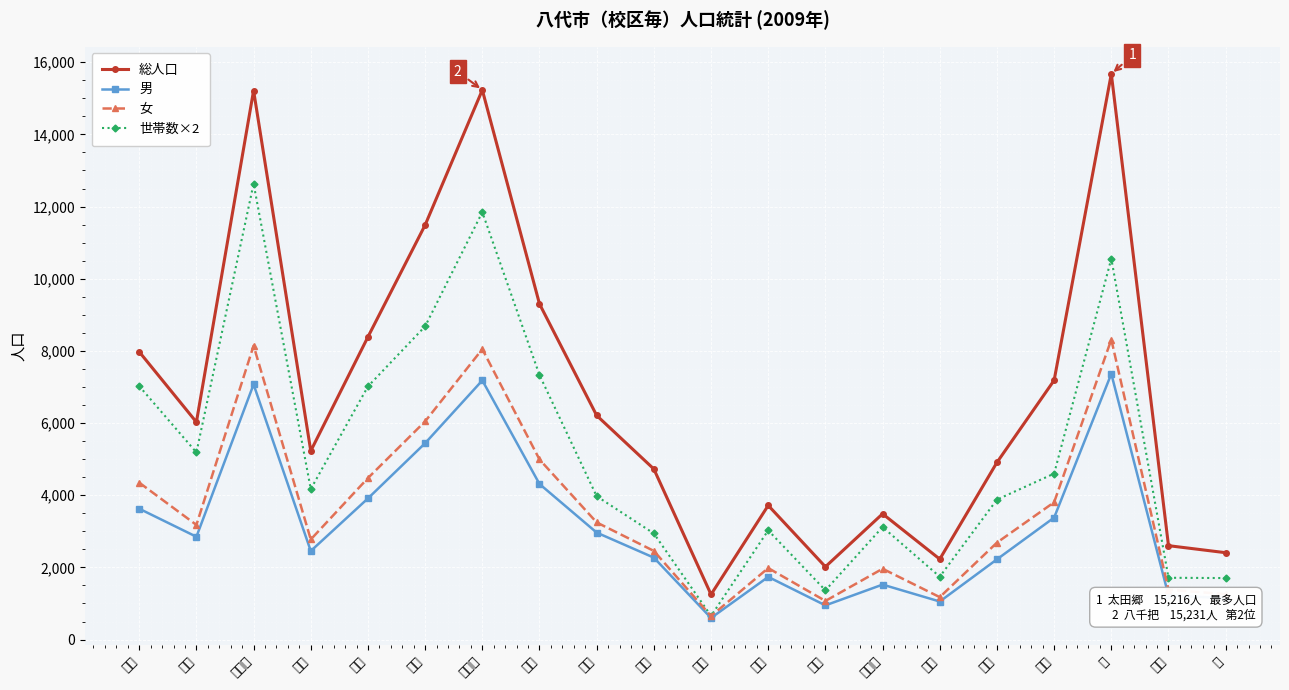

True or false: 世帯数×2 has a value of 11846 at 八千把.

True